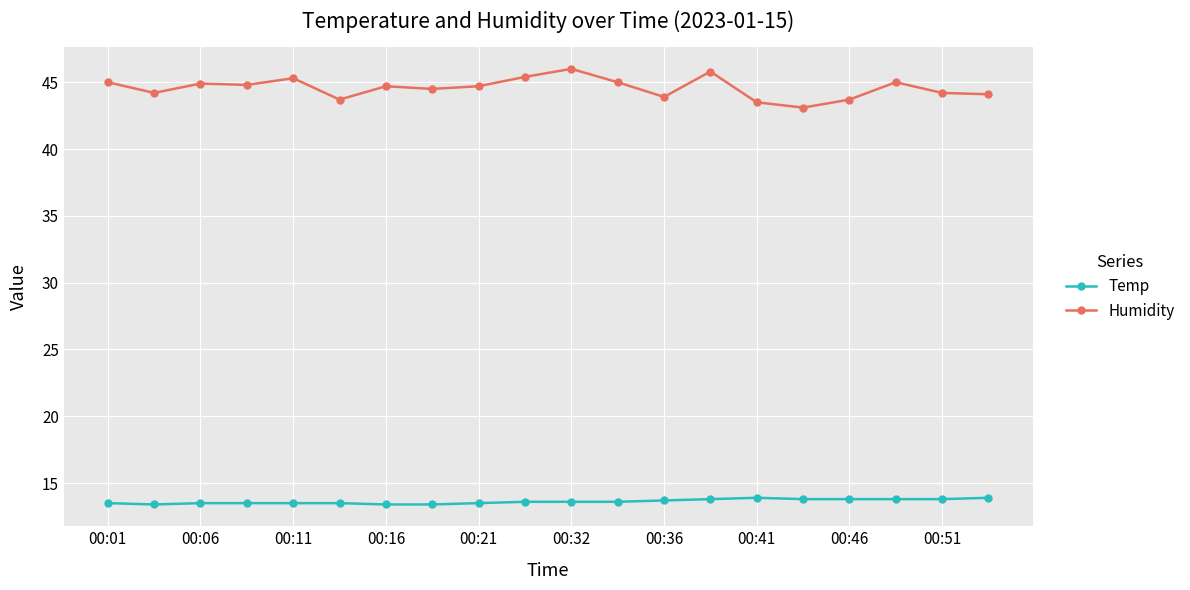

At how many categories does at least one series exceed 16?

20